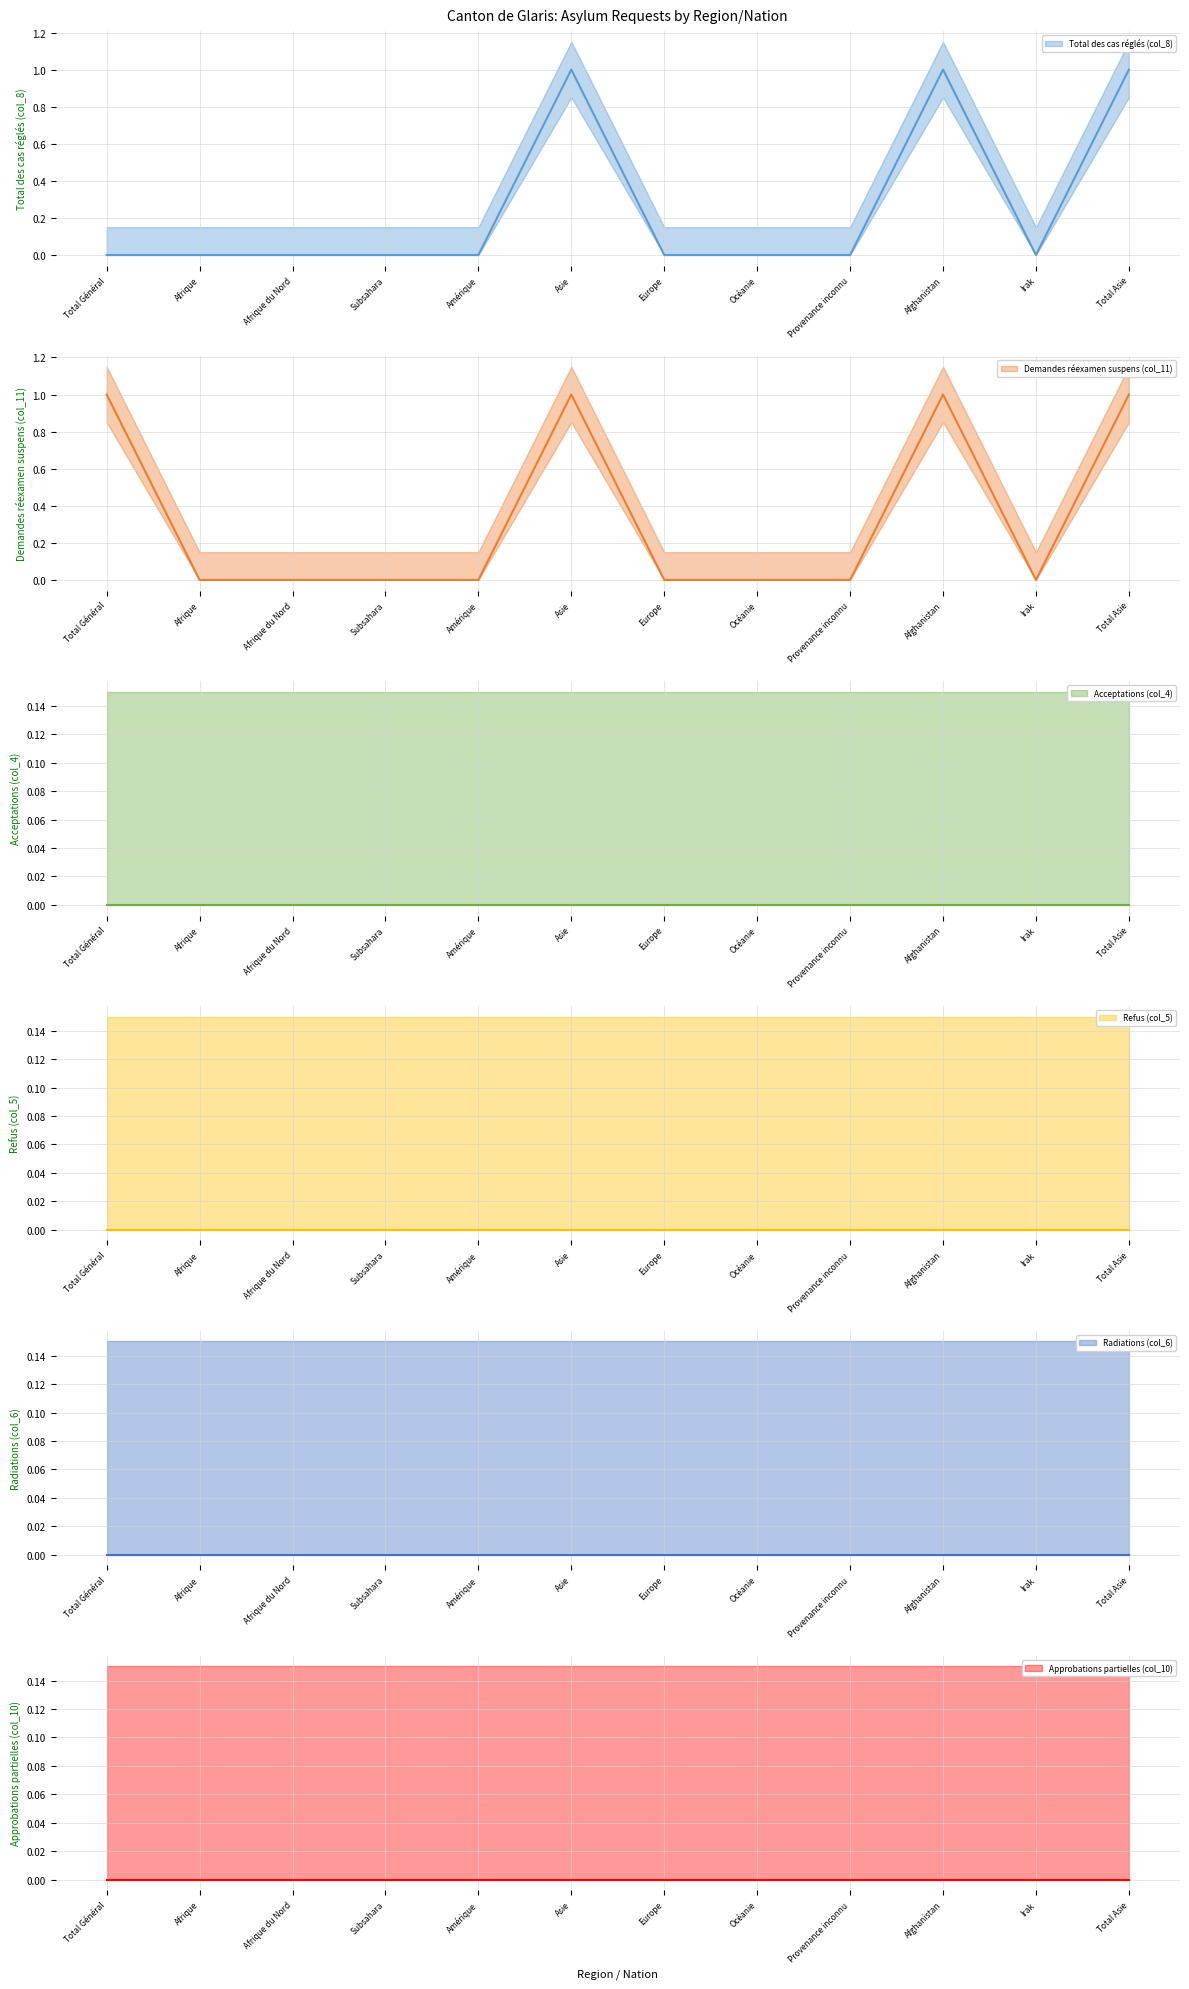

What is the label of the 11th point from the left?

Irak